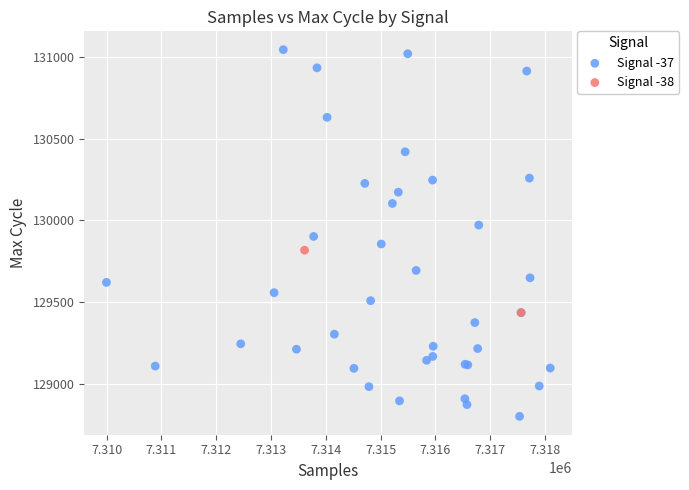

What are all the series names shown in the legend?

Signal -37, Signal -38